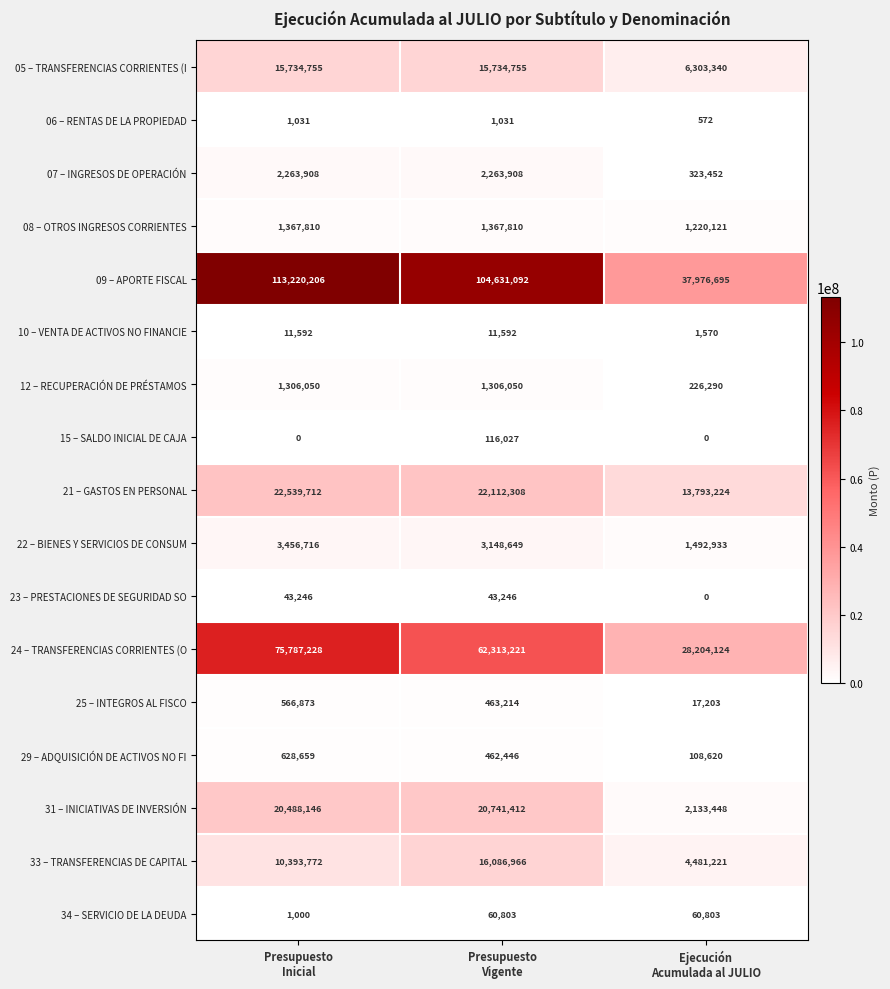

What is the total value across all series at Presupuesto
Inicial?

267810704